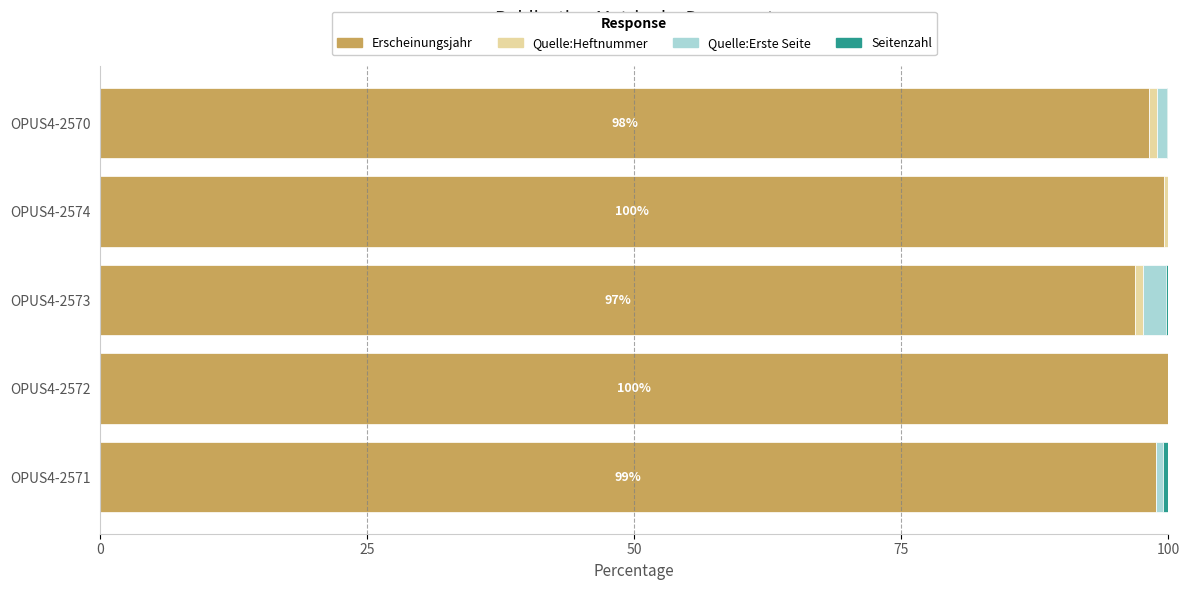

What is the highest value of the Erscheinungsjahr series?

100.0